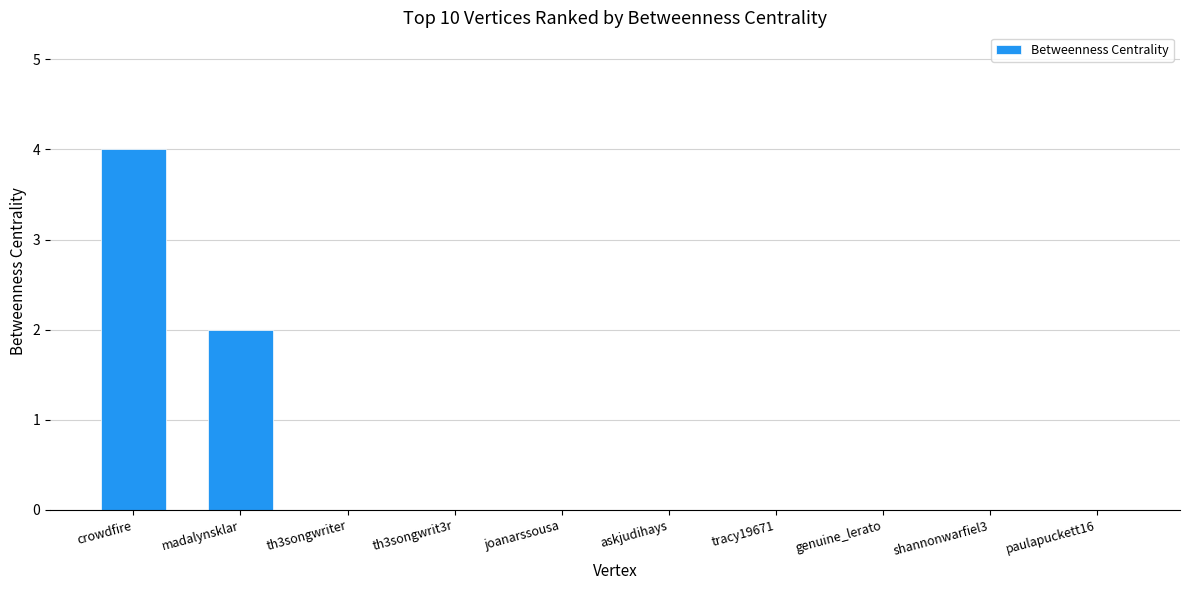

How many series are shown in this chart?

1